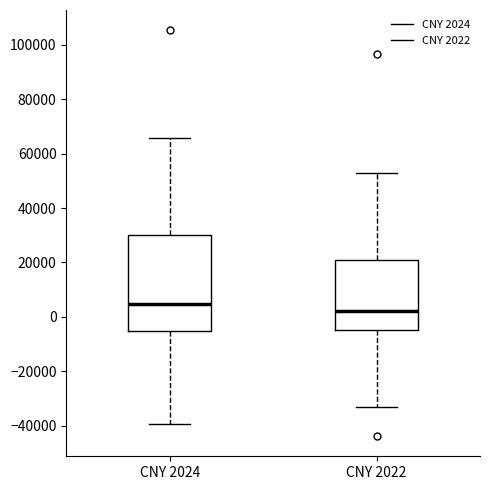

Which box's median line is the highest?

CNY 2024